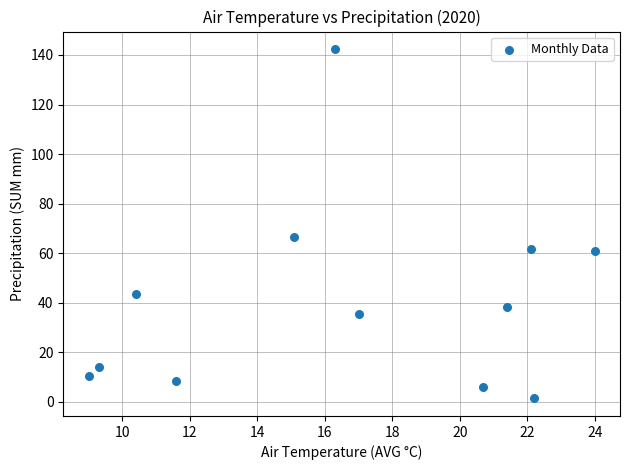

What is the range of Y values (max minus min)?

141.0